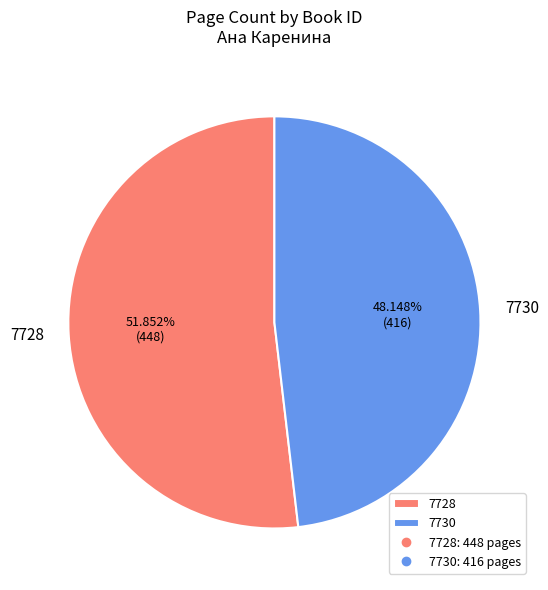

To the nearest percent, what is the combined percentage of 7728 and 7730?

100%